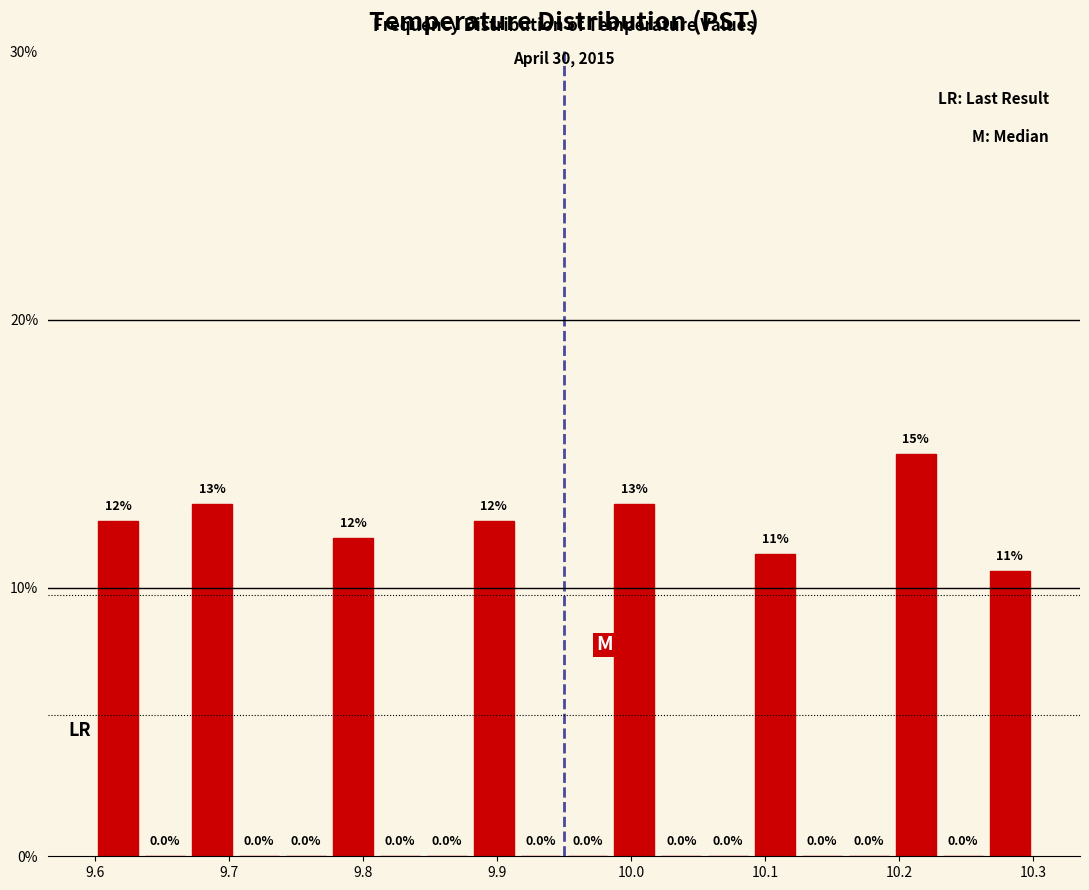

Read against the x-axis, roughly where is the centre of the tallest bar?

10.21